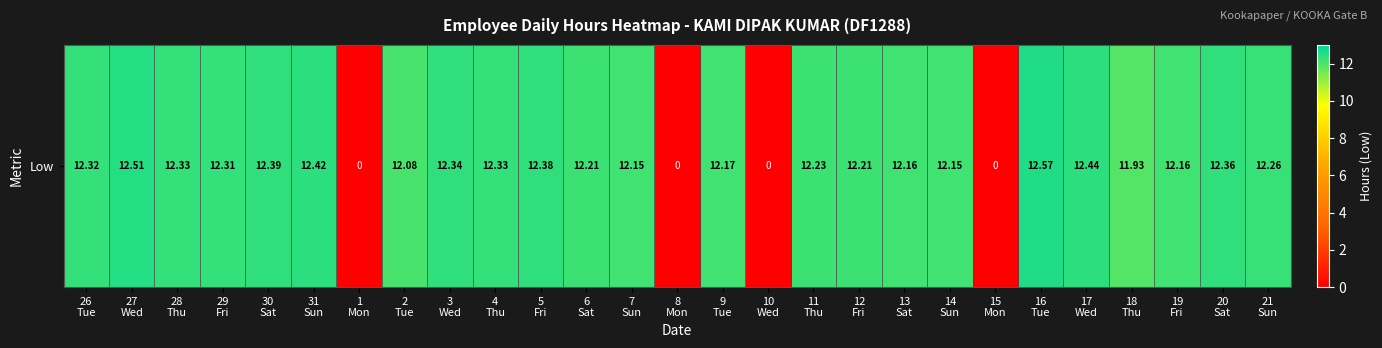

Rank the categories by value from highest to lowest.

16
Tue, 27
Wed, 17
Wed, 31
Sun, 30
Sat, 5
Fri, 20
Sat, 3
Wed, 28
Thu, 4
Thu, 26
Tue, 29
Fri, 21
Sun, 11
Thu, 6
Sat, 12
Fri, 9
Tue, 13
Sat, 19
Fri, 7
Sun, 14
Sun, 2
Tue, 18
Thu, 1
Mon, 8
Mon, 10
Wed, 15
Mon